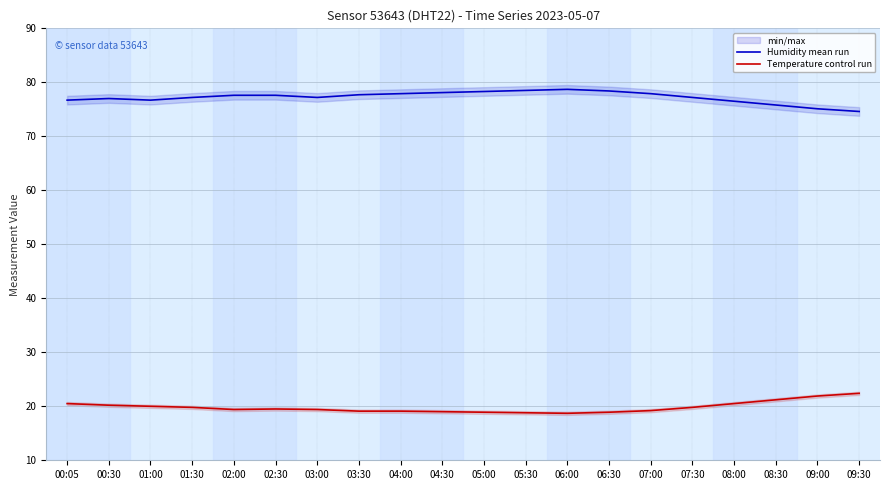

At which category does Temperature control run reach its first local valley?

02:00